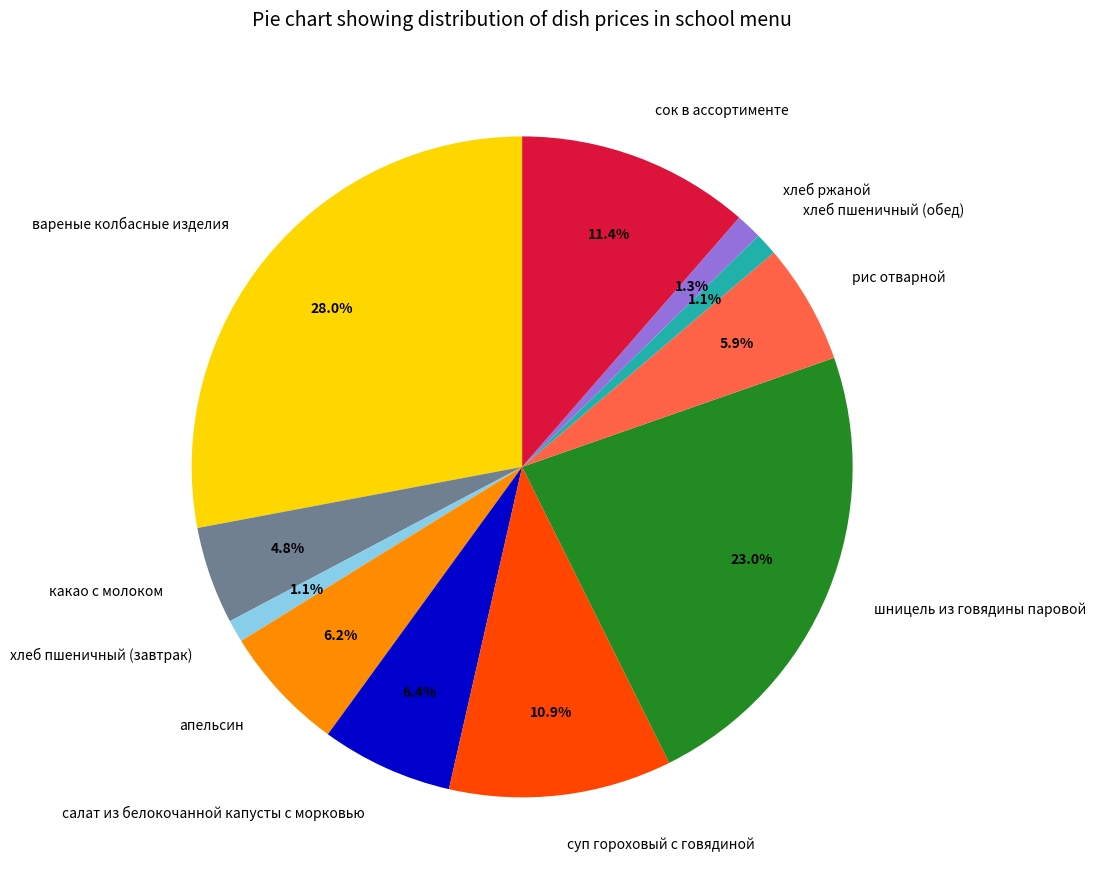

To the nearest percent, what is the average slice percentage?

9%